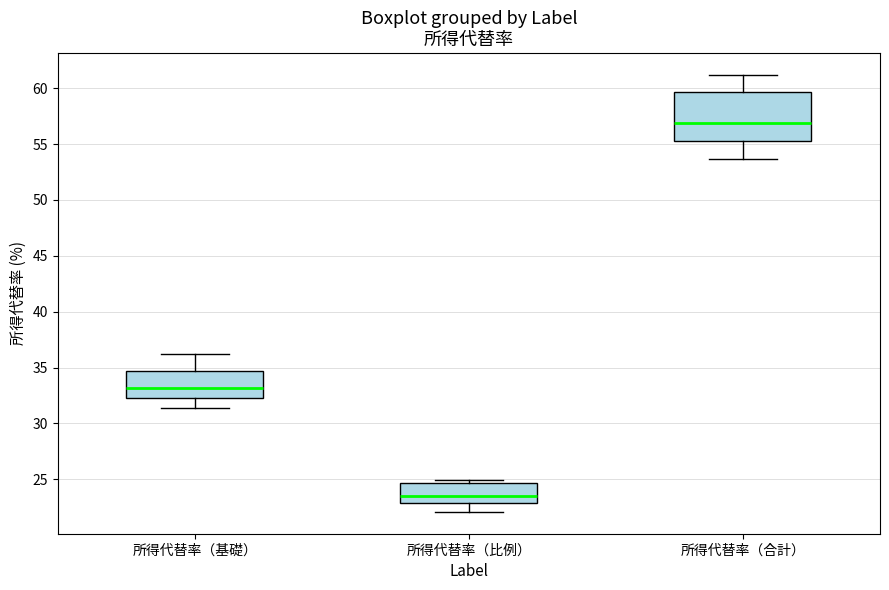

Reading left to right, transcribe this box plot: for each box, give where its median line is, the range the box spans, and where its two whiskers end, as read against the y-axis. The values are not printed on the chart, so give them approximately, as read against the axis.

所得代替率（基礎）: median 33.0, box 32.0 to 34.5, whiskers 31.5 to 36.0
所得代替率（比例）: median 23.5, box 23.0 to 24.5, whiskers 22.0 to 25.0
所得代替率（合計）: median 57.0, box 55.0 to 59.5, whiskers 53.5 to 61.0